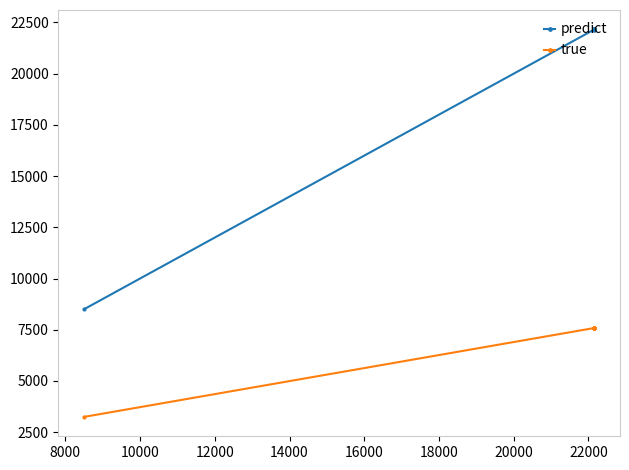

Which series has the widest spread of values?

predict